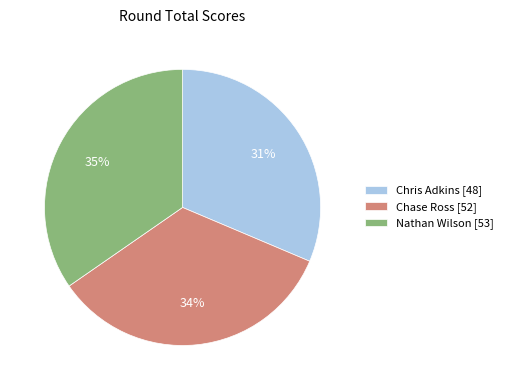

To the nearest percent, what is the average slice percentage?

33%